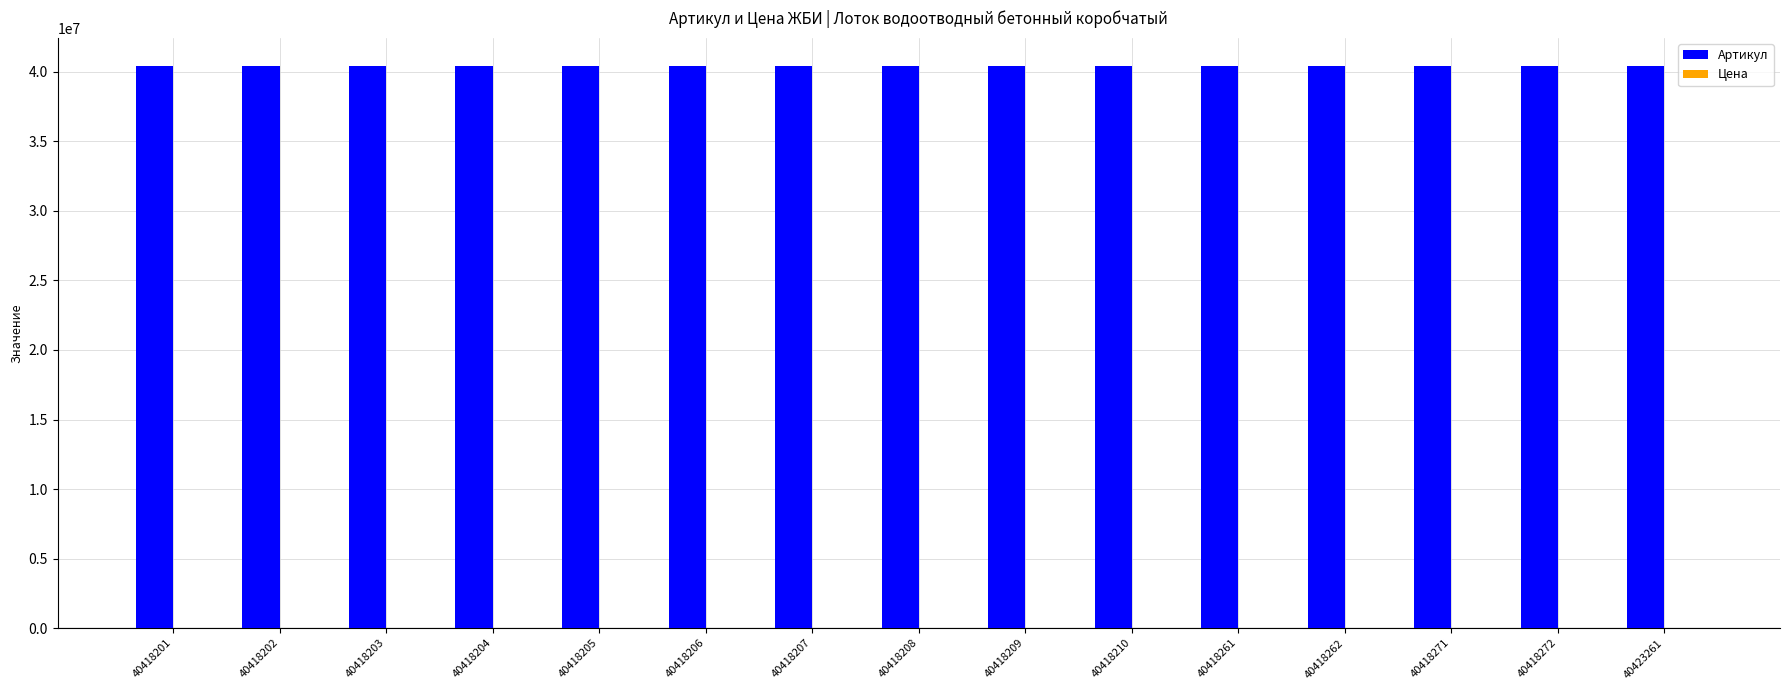

Which series has the largest total across all categories?

Артикул